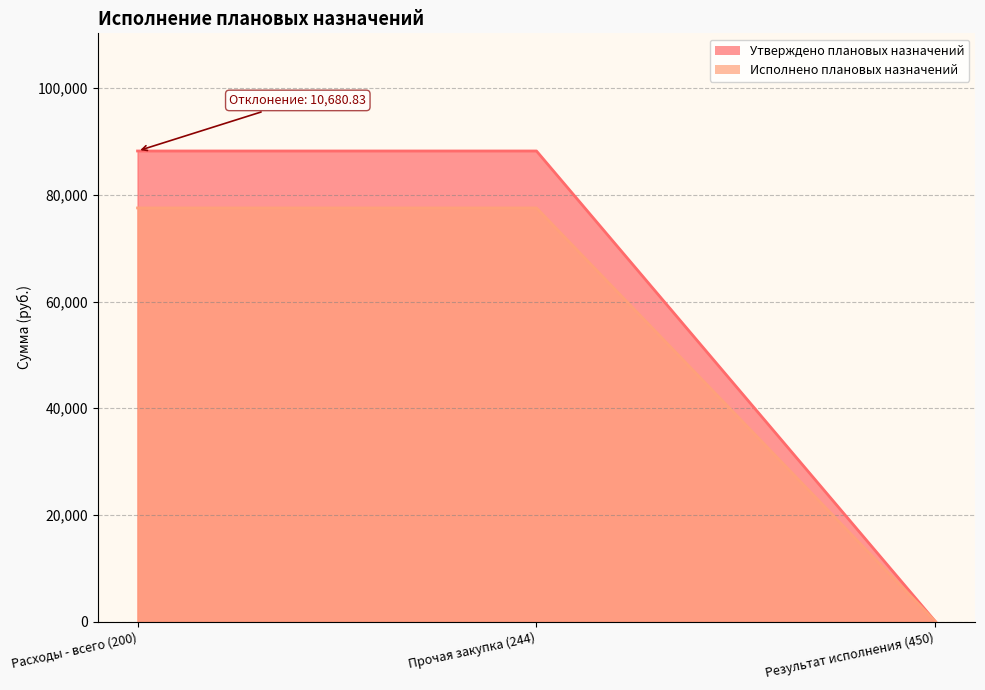

Which label corresponds to the largest value in the chart?

Расходы - всего (200)